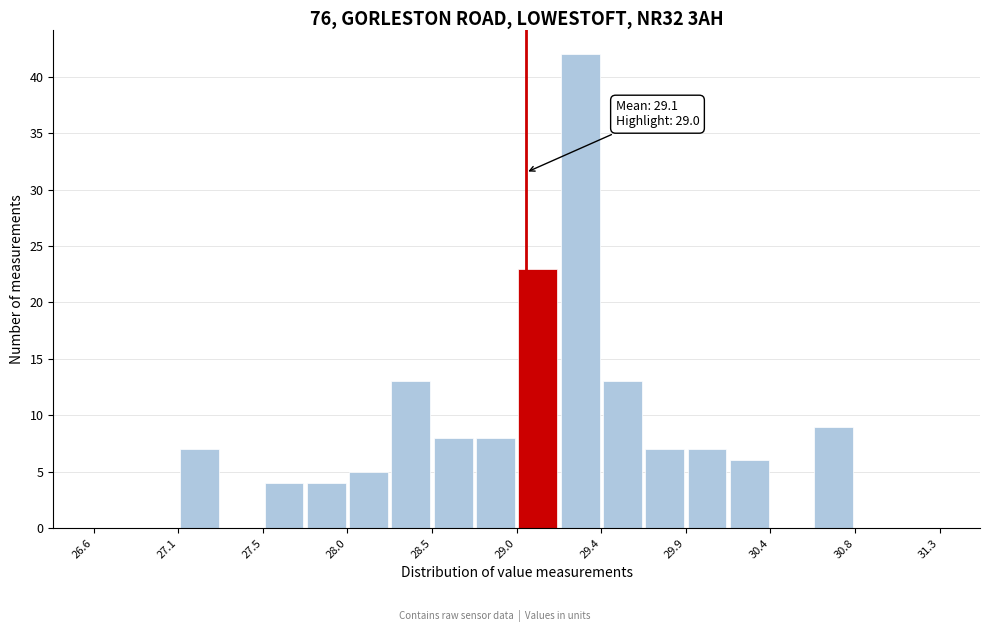

Over which range of the x-axis is the bar tallest?

29.185 to 29.420